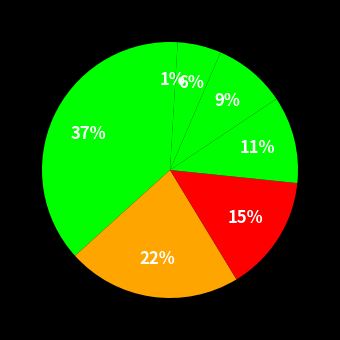

How many segments does this pie chart have?

7